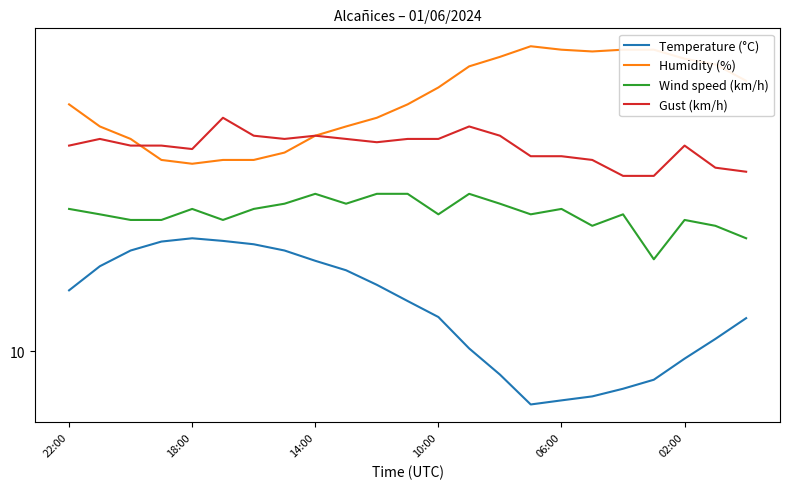

True or false: Gust (km/h) has more than 2 interior local peaks.

True